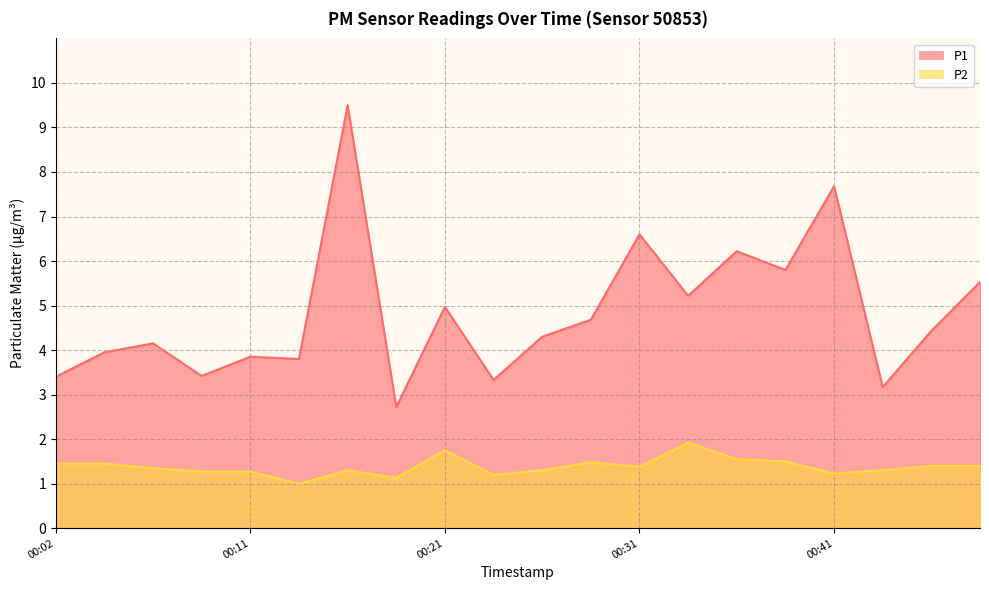

Which label corresponds to the largest value in the chart?

00:16